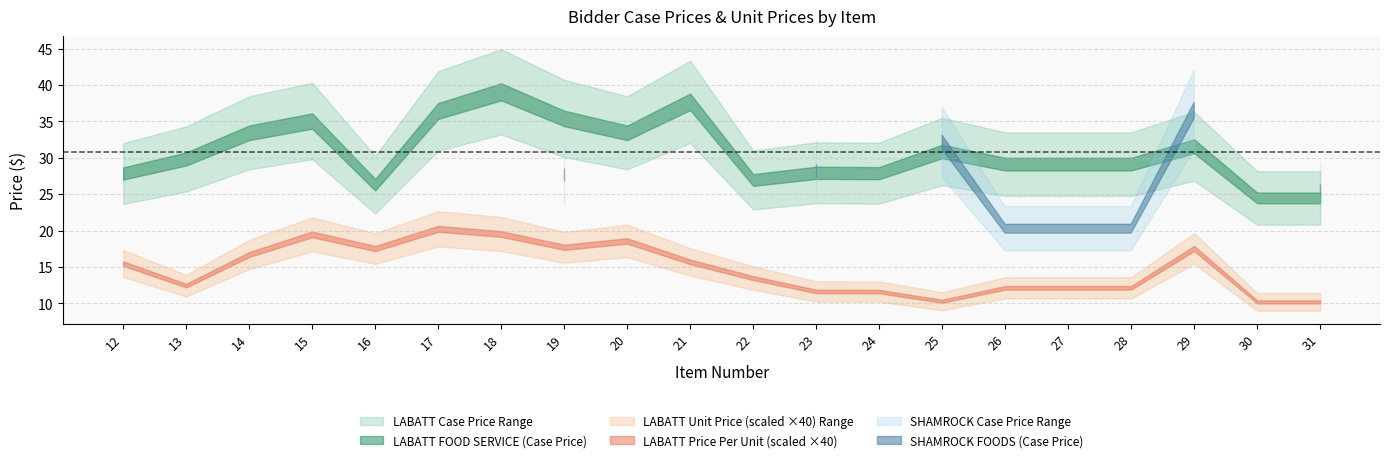

Rank the categories by LABATT FOOD SERVICE (Case Price) value from lowest to highest.

30, 31, 16, 22, 12, 24, 23, 26, 27, 28, 13, 25, 29, 14, 20, 15, 19, 17, 21, 18